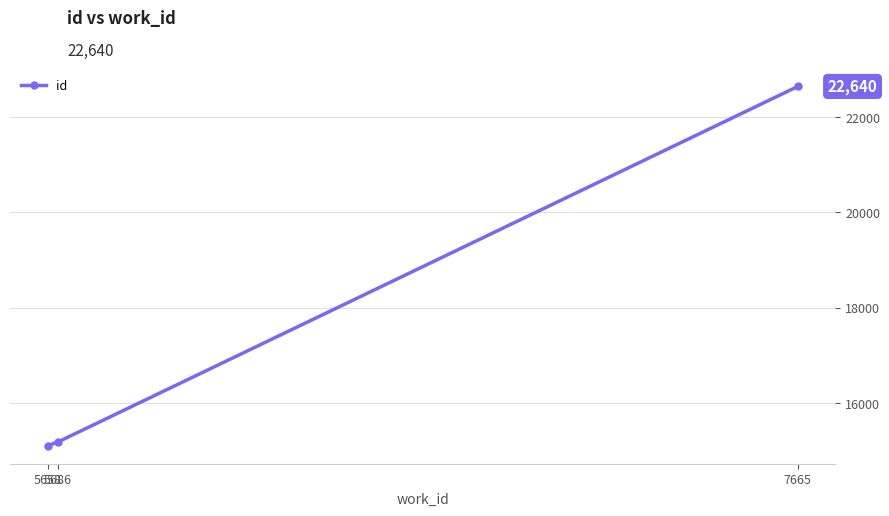

Is it true that the value at 5686 is 15194?

True